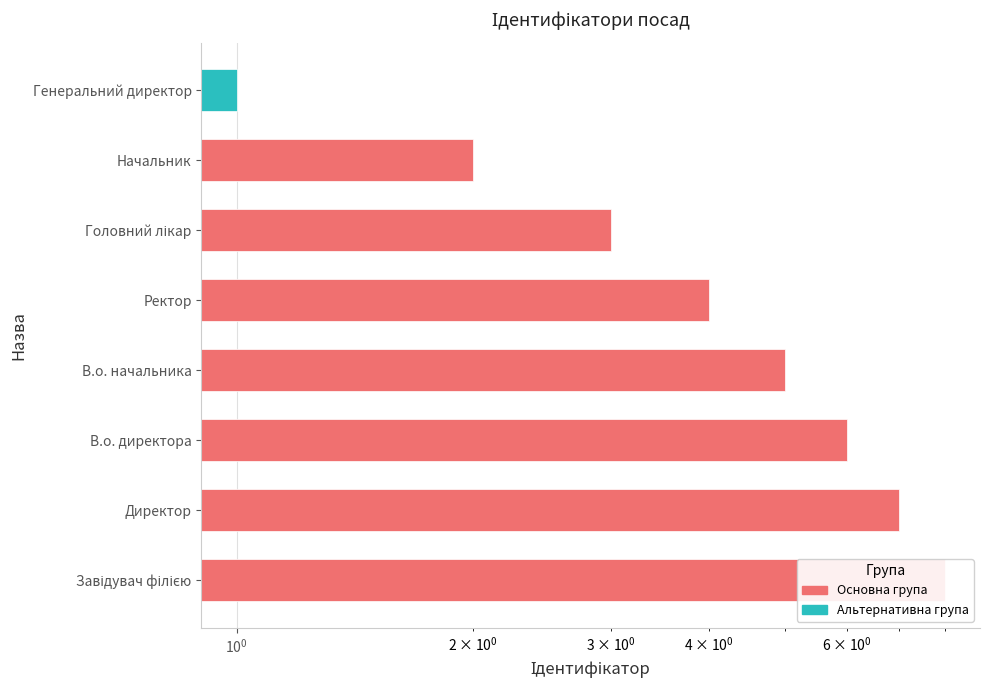

Is it true that the value at В.о. начальника is 7?

False